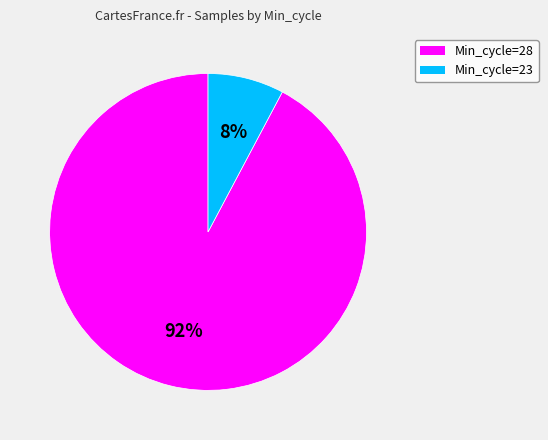

To the nearest percent, what is the difference between the largest and smallest slice percentages?

84%